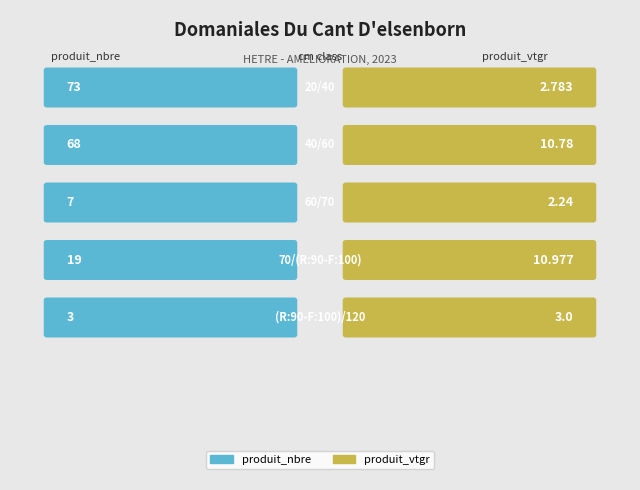

What is the minimum value for produit_vtgr?

2.2